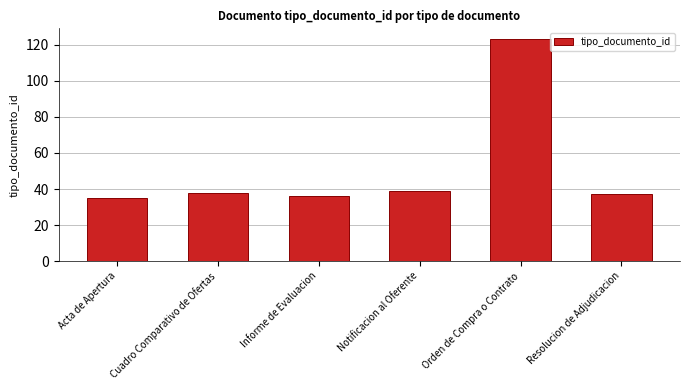

What is the approximate value at Acta de Apertura?

35